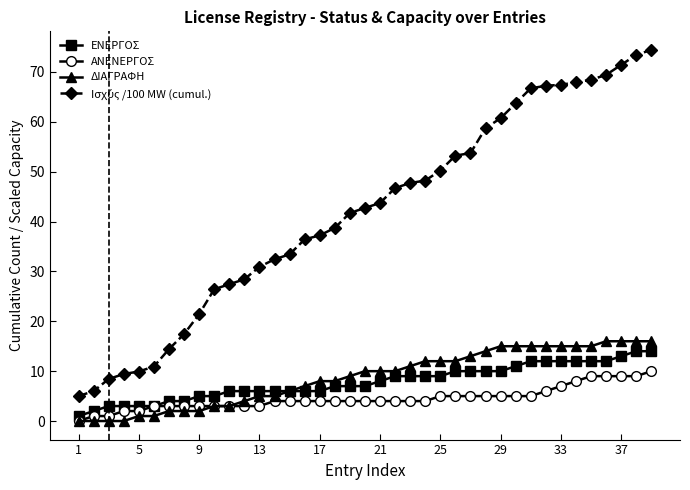

At how many categories does at least one series exceed 20?

31